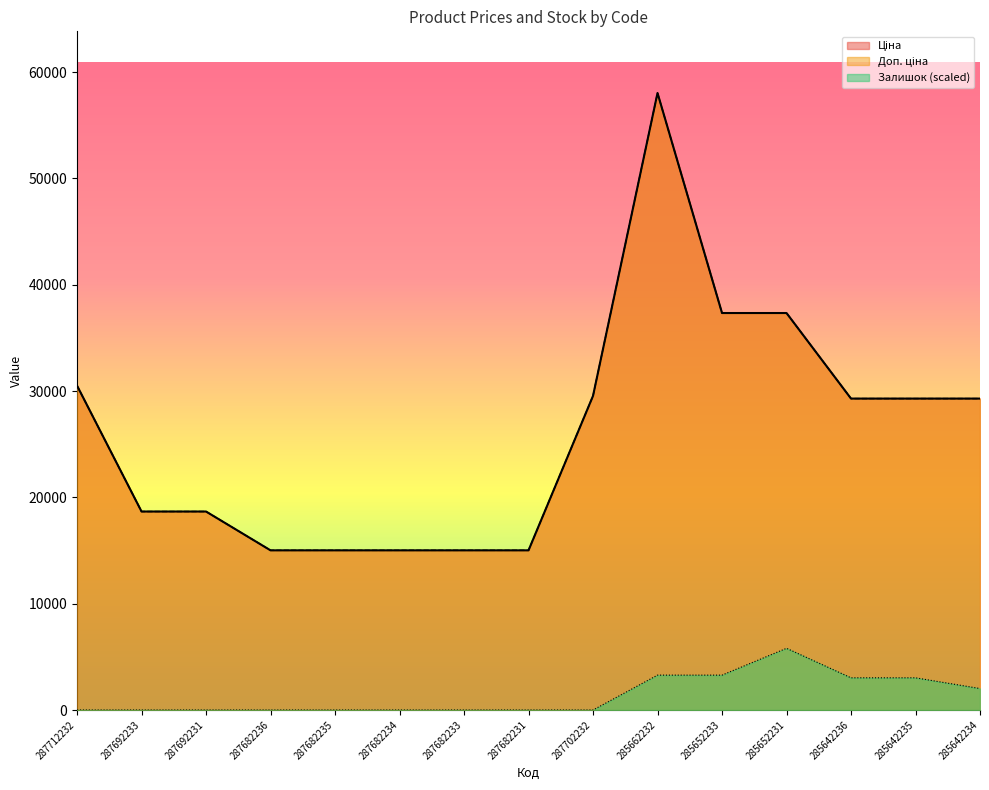

Which series has the largest total across all categories?

Ціна